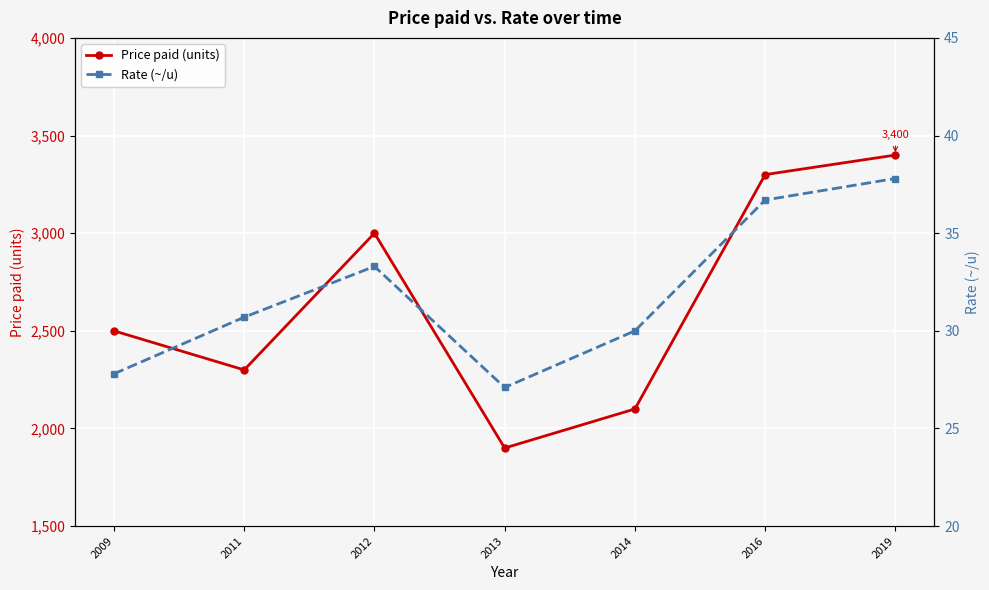

True or false: Price paid (units) and Rate (~/u) cross at least once.

False